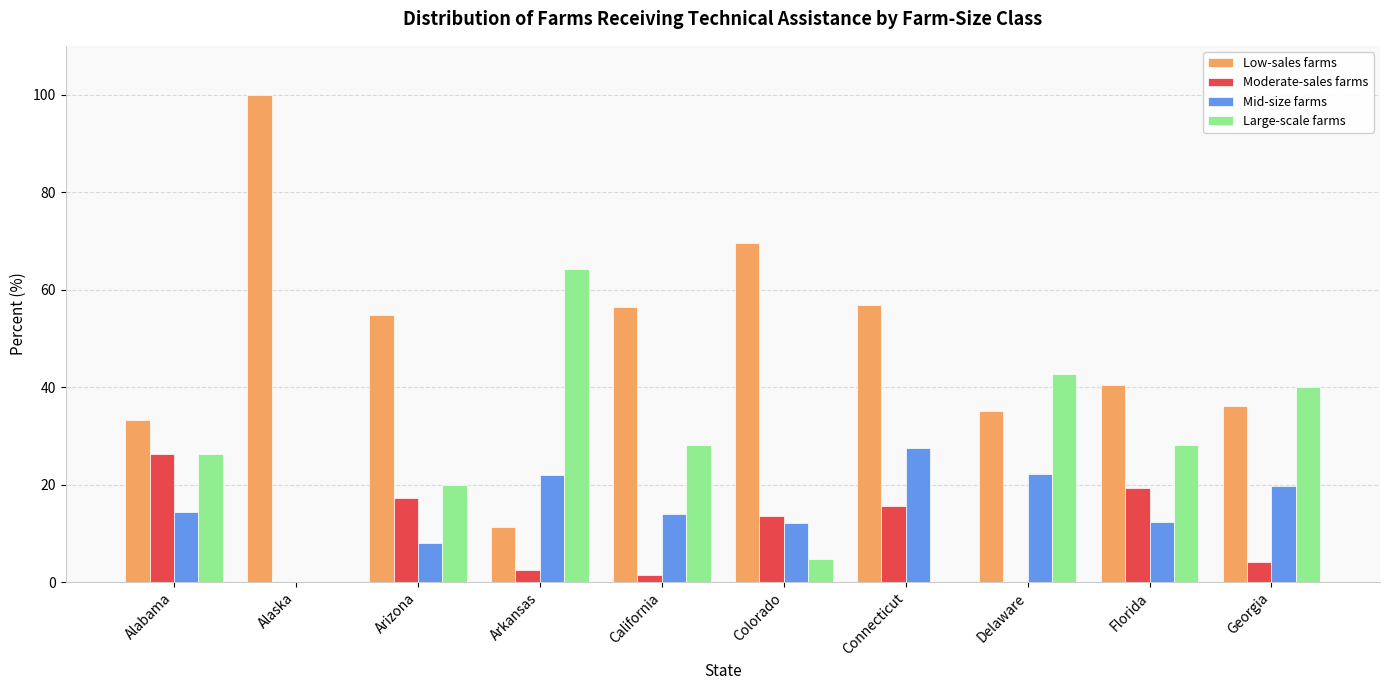

Are the bars horizontal?

No